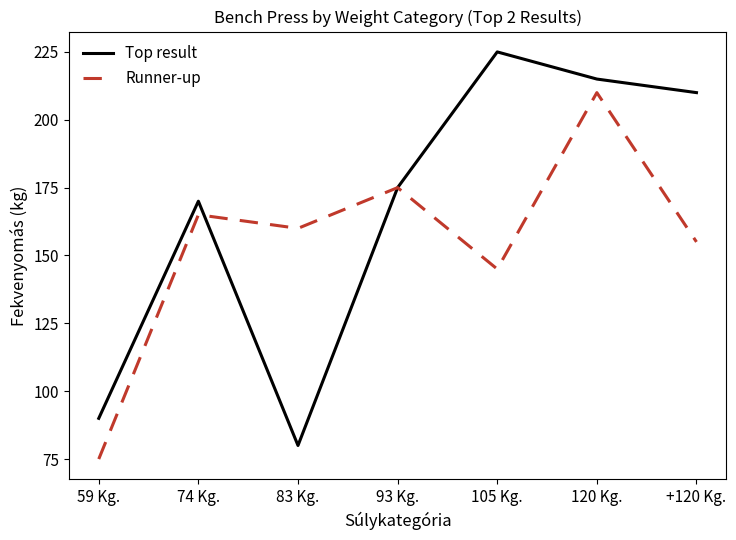

Rank the series by their average value, from highest to lowest.

Top result, Runner-up